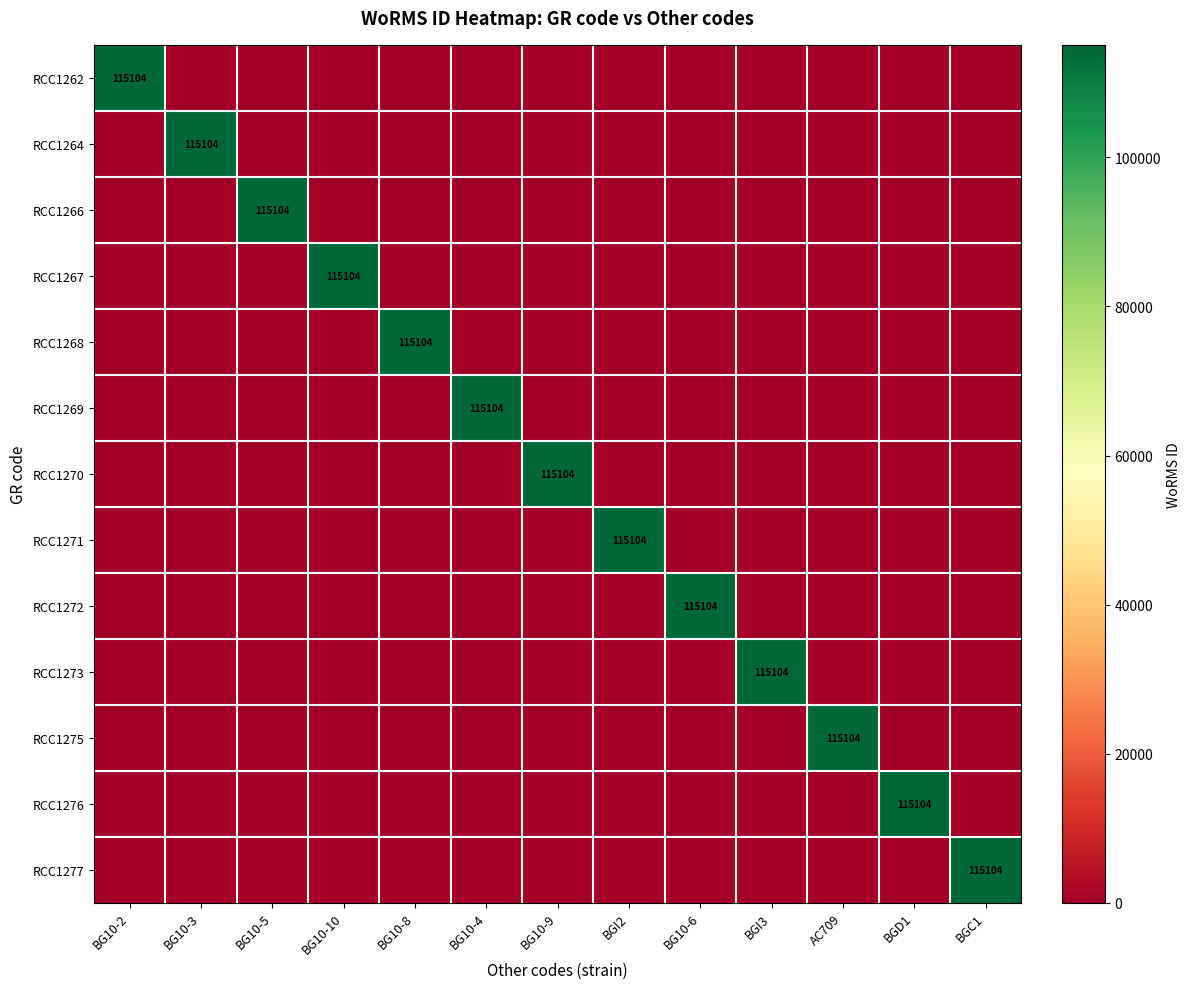

The value of RCC1273 at BGI3 is 115104. True or false?

True